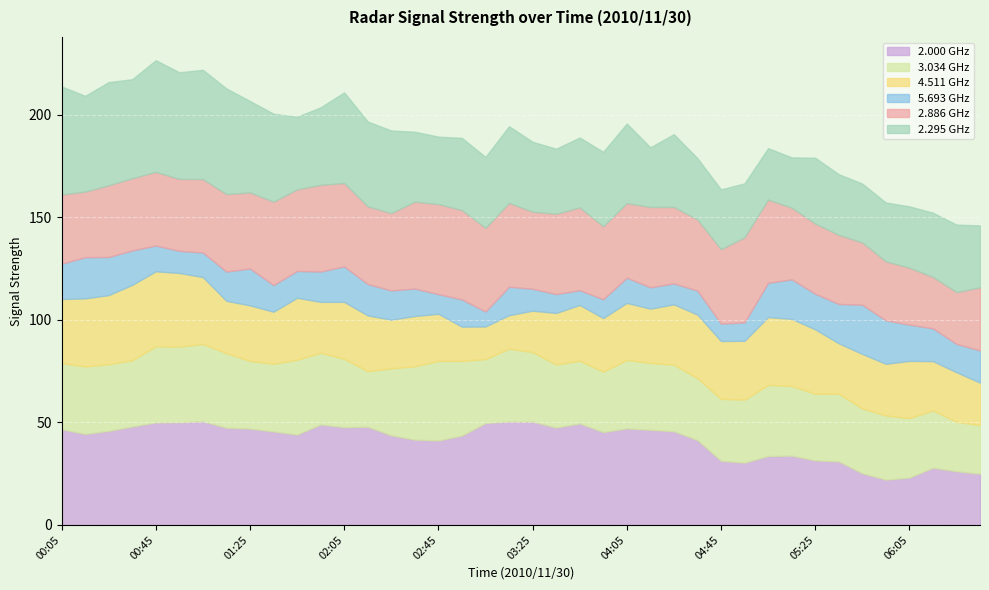

How many lines are shown in the chart?

6